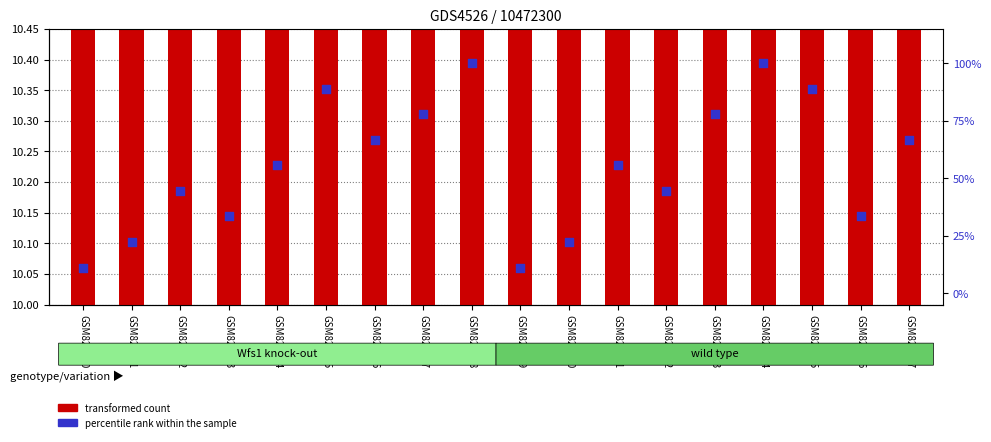

At which category is the sum across all series the highest?

GSM825444